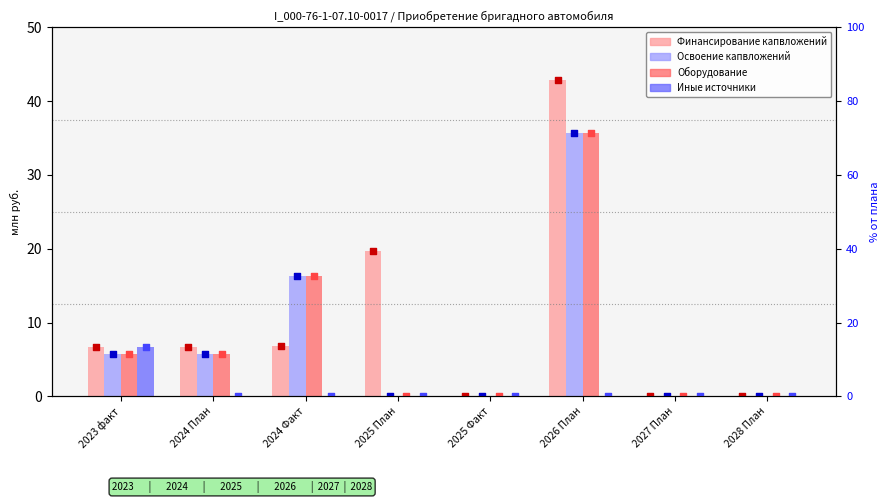

Which series contains the highest Y value?

Финансирование капвложений